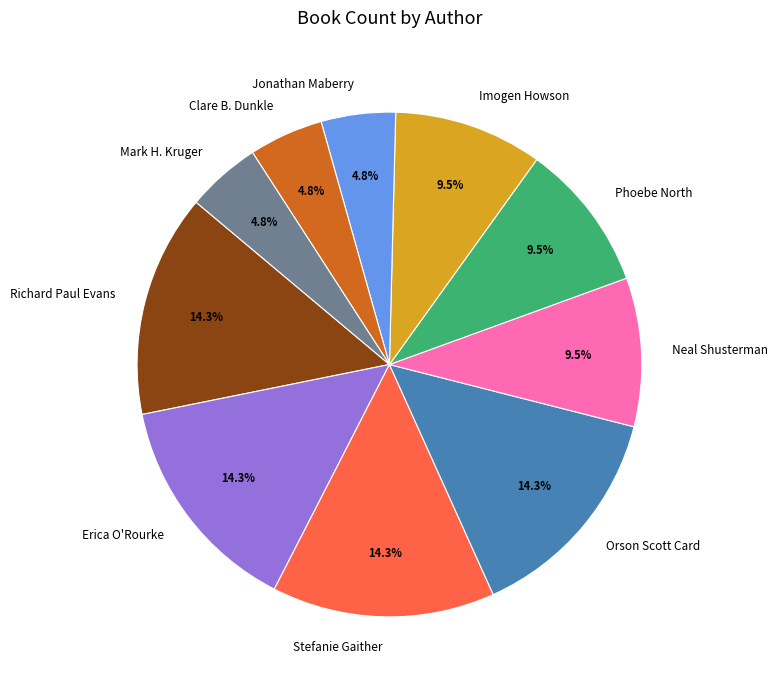

How many segments does this pie chart have?

10